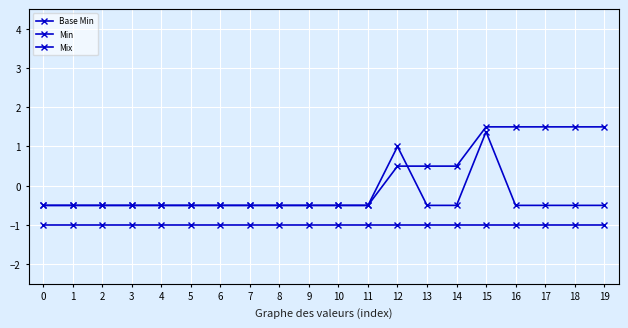

What is the minimum value shown in the chart?

-1.0